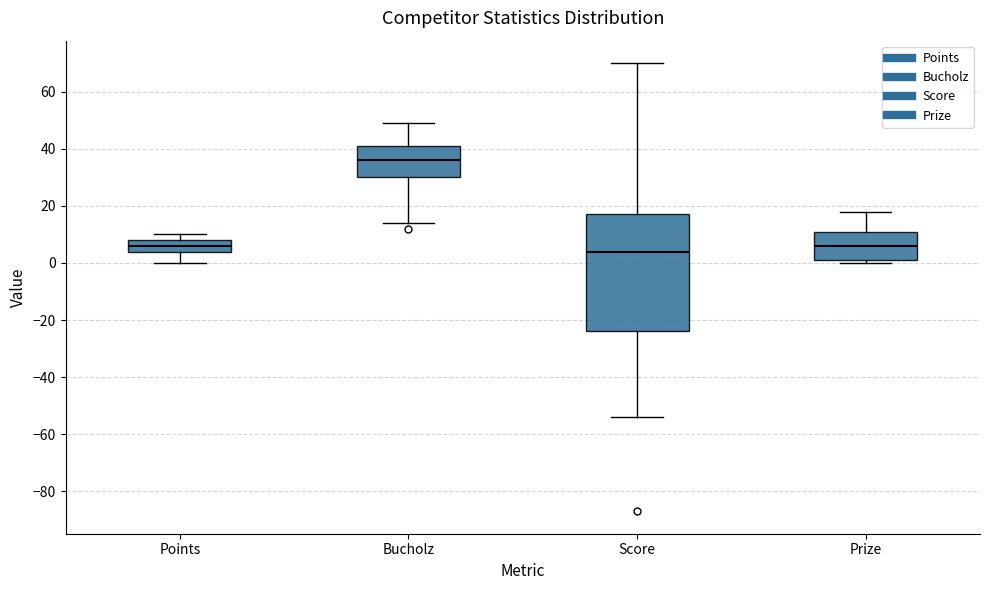

Comparing the boxes themselves (not the whiskers), which one is the tallest?

Score